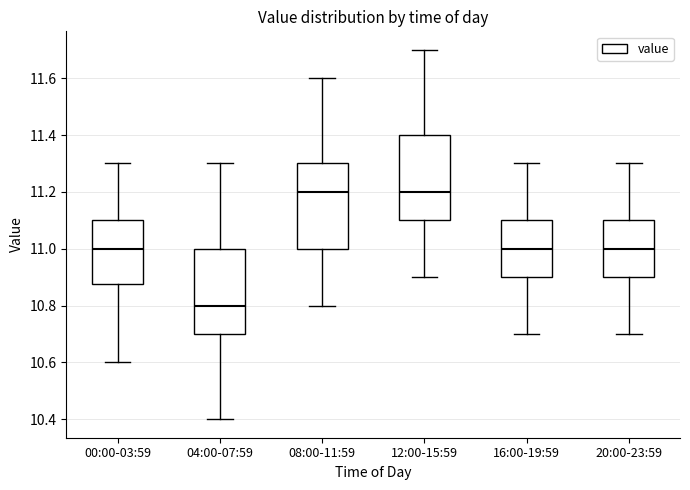

Where is the upper edge of the box for 12:00-15:59 on the y-axis? The values are not printed on the chart, so give them approximately, as read against the axis.

11.40